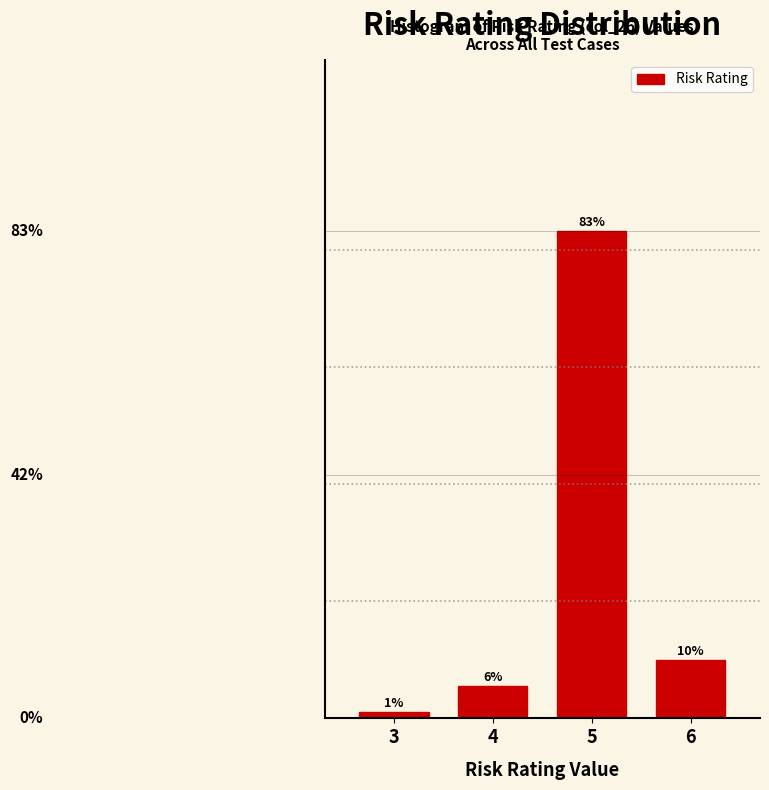

Does the chart contain any negative values?

No